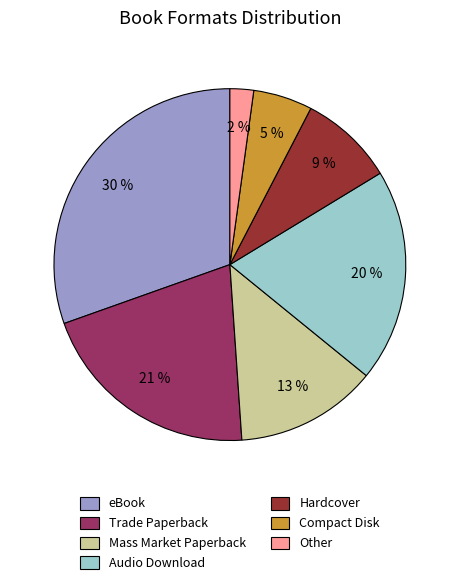

How many segments does this pie chart have?

7